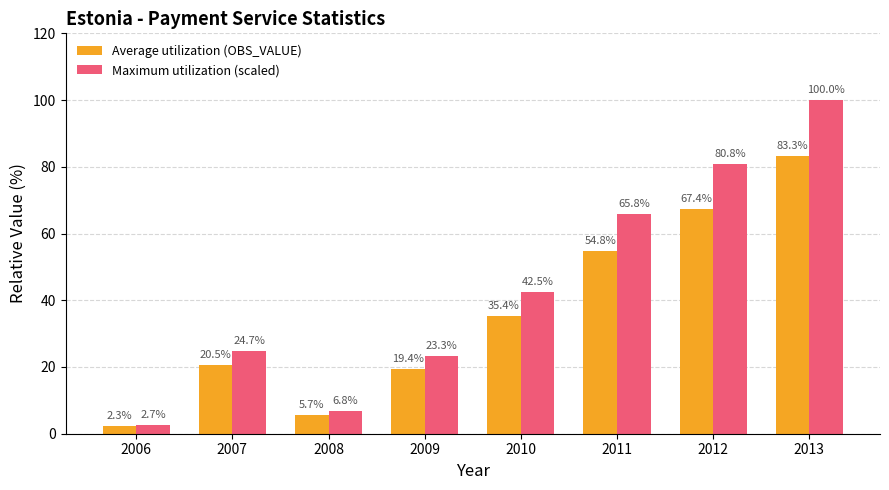

What are all the series names shown in the legend?

Average utilization (OBS_VALUE), Maximum utilization (scaled)